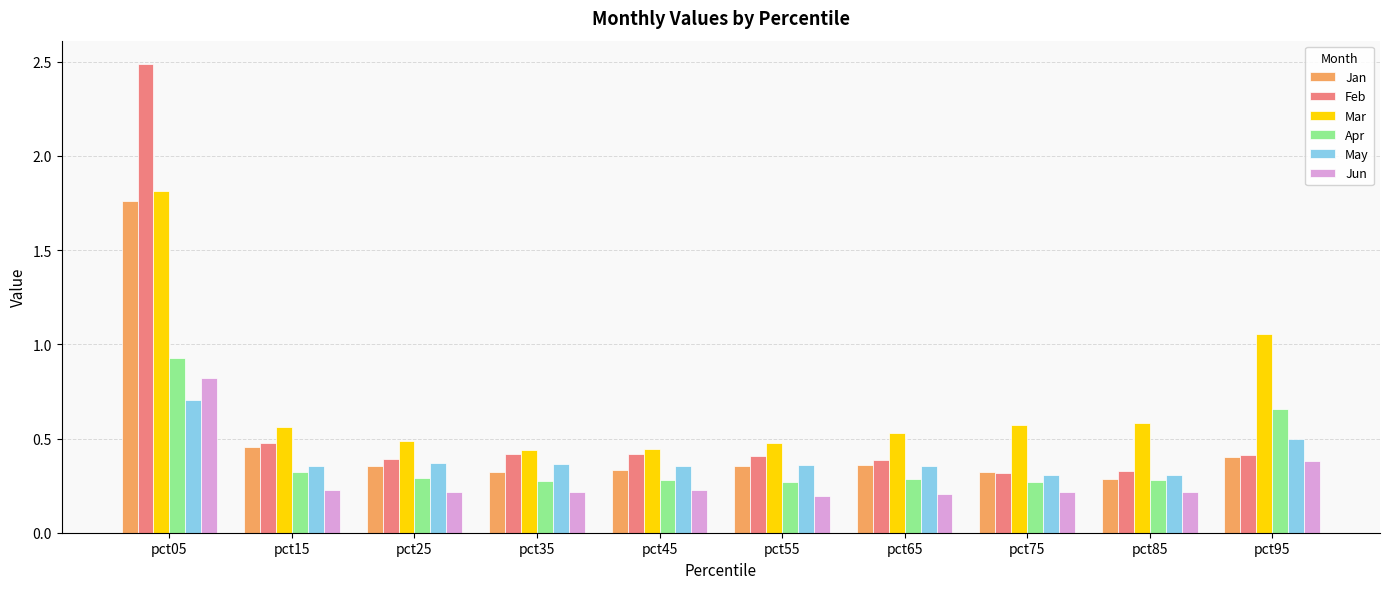

What is the sum of all Jan values?

4.9